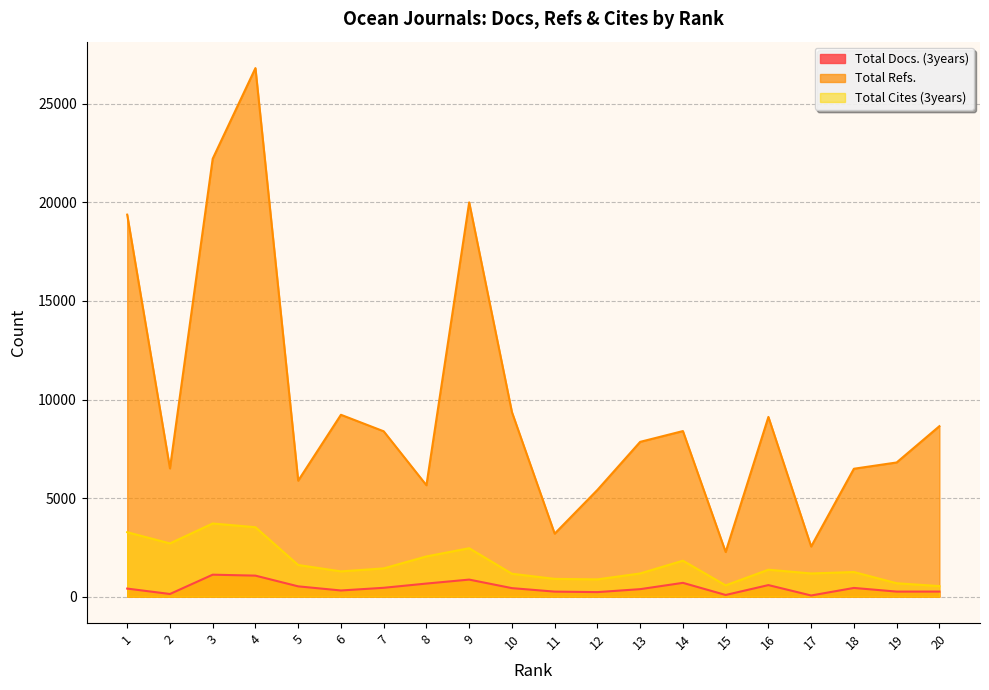

What is the greatest value displayed?

26811